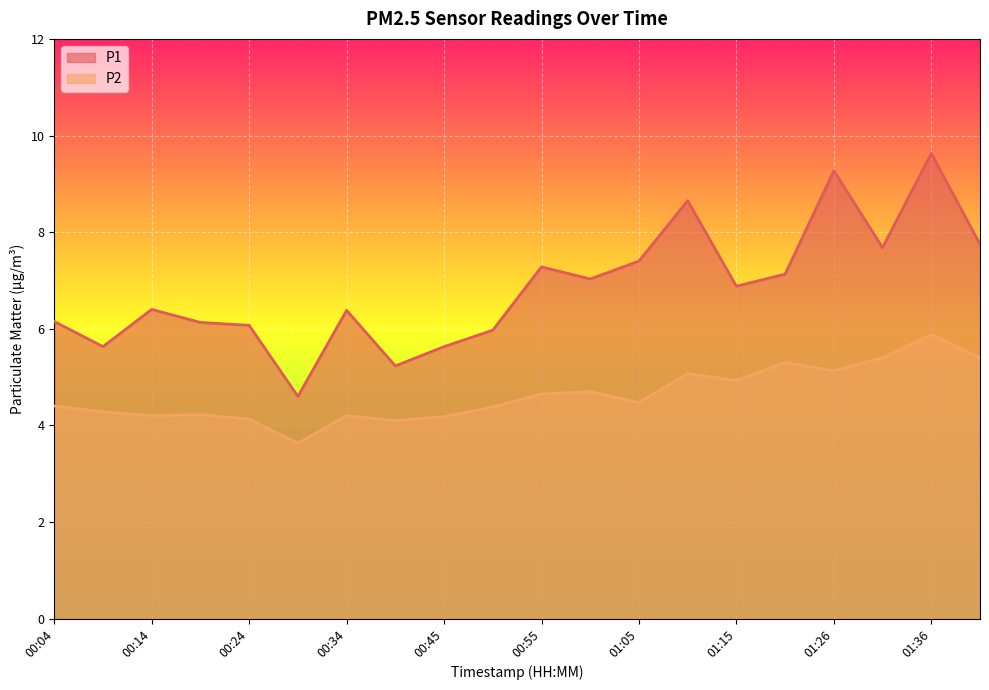

What is the difference between the P1 values at 00:19 and 00:14?

0.3